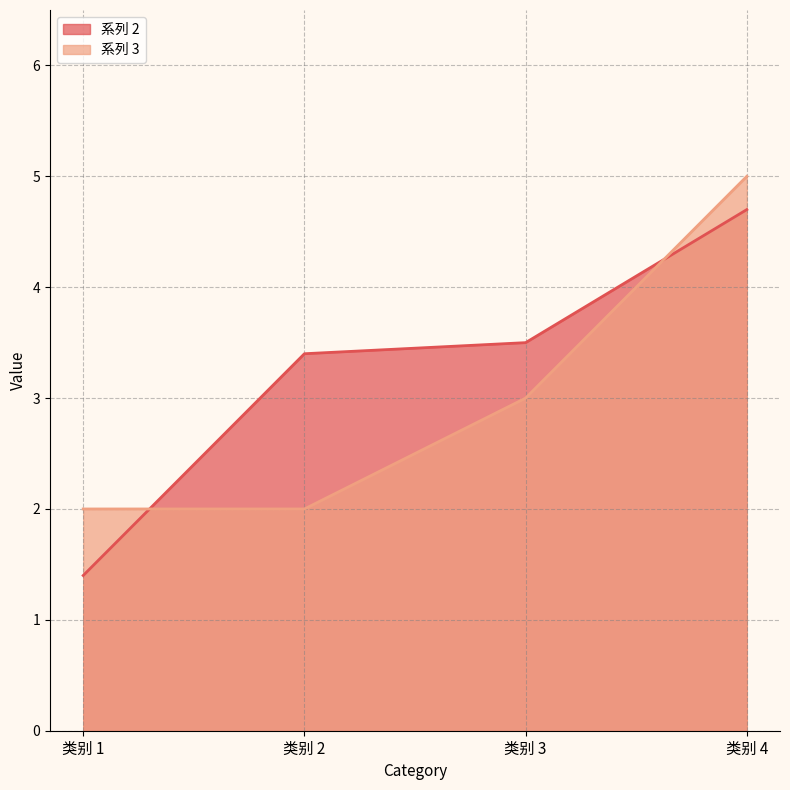

List the labels in order of 系列 3 value, smallest first.

类别 1, 类别 2, 类别 3, 类别 4